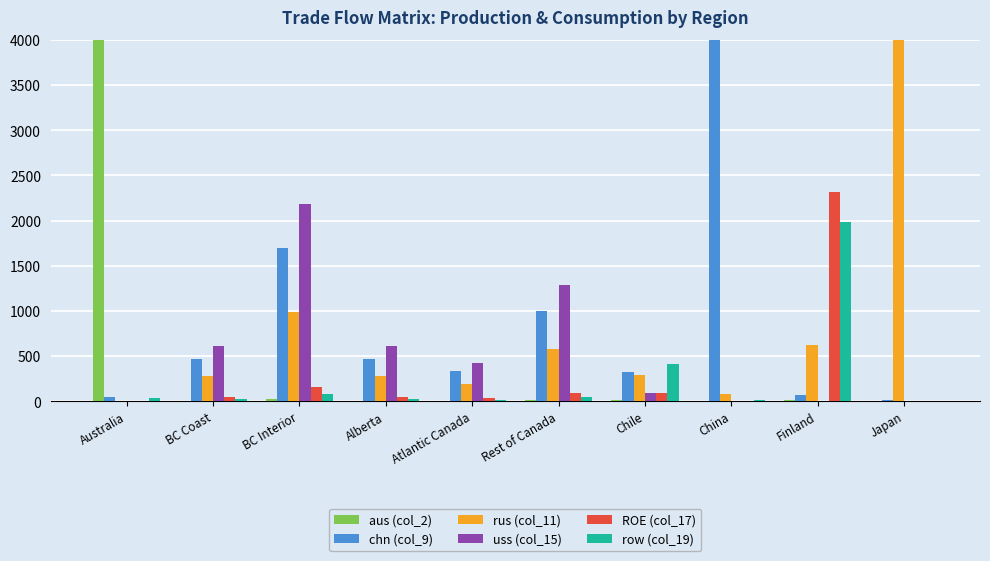

Is the value of rus (col_11) at Rest of Canada greater than the value of aus (col_2) at China?

Yes